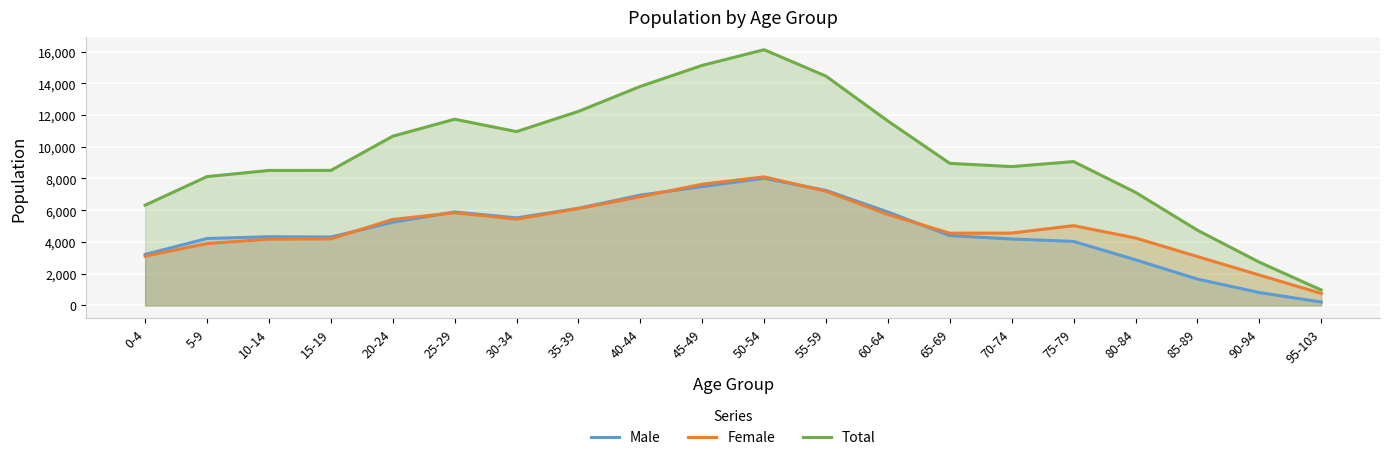

Reading right to left, what are all the values shown in this chart?

Male: 95-103=216	90-94=813	85-89=1662	80-84=2876	75-79=4036	70-74=4189	65-69=4401	60-64=5889	55-59=7248	50-54=8013	45-49=7489	40-44=6952	35-39=6123	30-34=5516	25-29=5893	20-24=5244	15-19=4312	10-14=4331	5-9=4218	0-4=3213
Female: 95-103=757	90-94=1915	85-89=3080	80-84=4251	75-79=5029	70-74=4561	65-69=4552	60-64=5732	55-59=7200	50-54=8102	45-49=7638	40-44=6851	35-39=6105	30-34=5439	25-29=5841	20-24=5420	15-19=4198	10-14=4176	5-9=3902	0-4=3106
Total: 95-103=973	90-94=2728	85-89=4742	80-84=7127	75-79=9065	70-74=8750	65-69=8953	60-64=11621	55-59=14448	50-54=16115	45-49=15127	40-44=13803	35-39=12228	30-34=10955	25-29=11734	20-24=10664	15-19=8510	10-14=8507	5-9=8120	0-4=6319